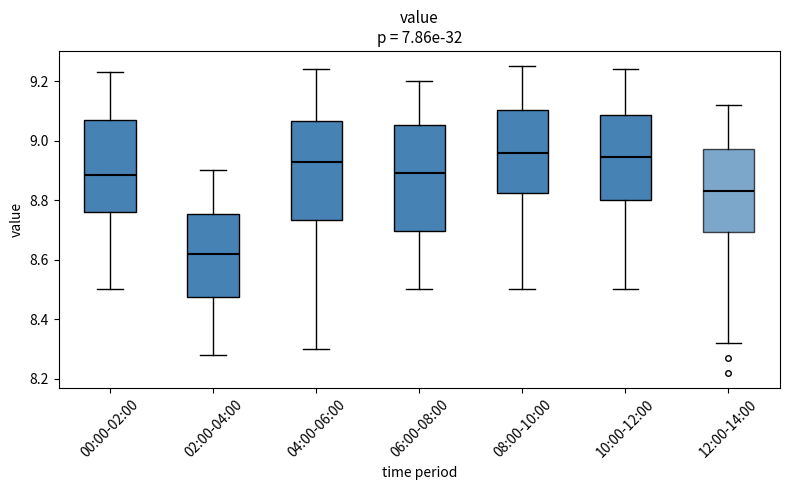

Where does the lower whisker of the box for 12:00-14:00 end on the y-axis? The values are not printed on the chart, so give them approximately, as read against the axis.

8.32